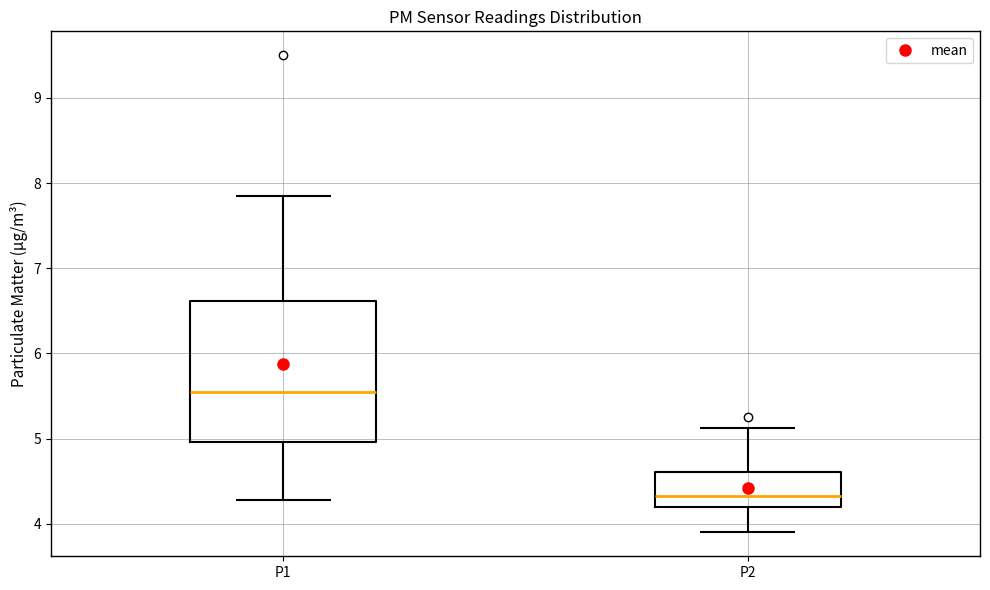

Which box's median line is the lowest?

P2